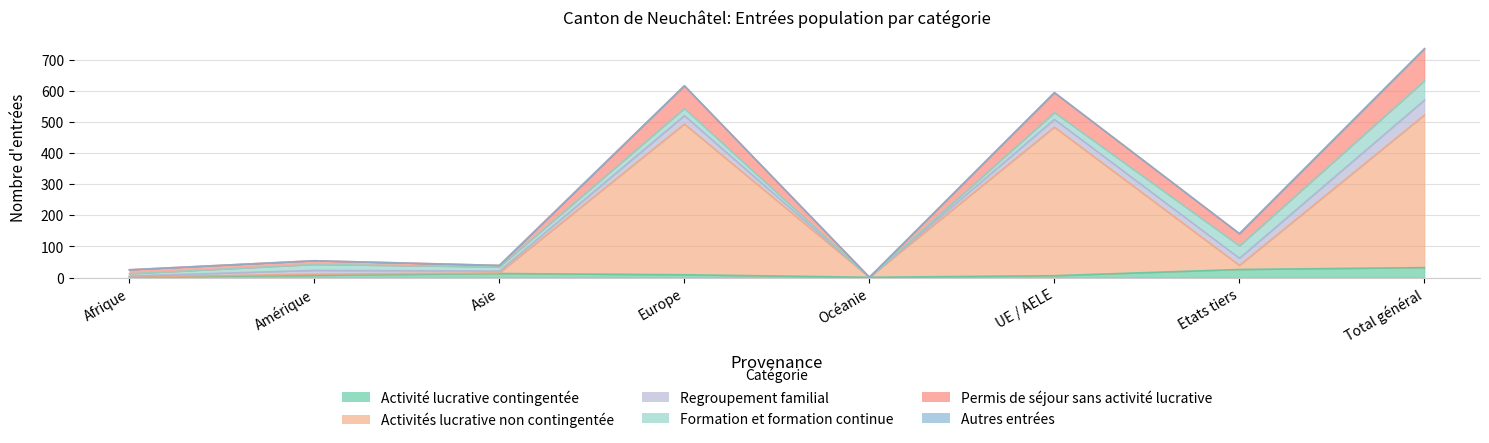

What is the sum of all Formation et formation continue values?

186